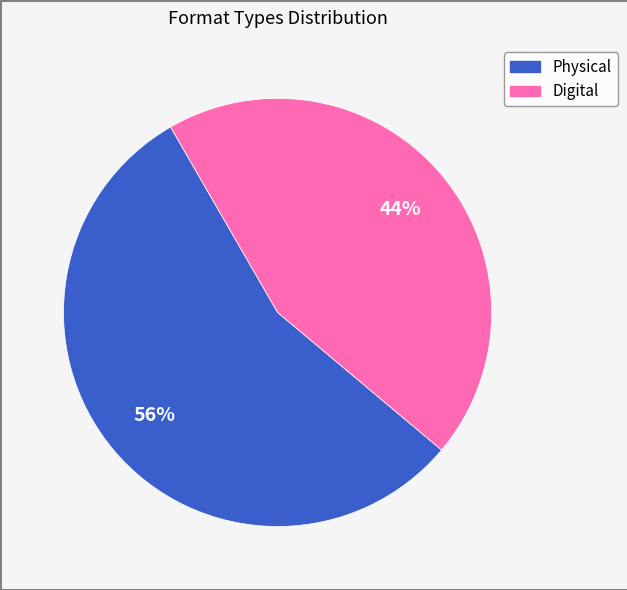

Is there a majority slice in this chart?

Yes